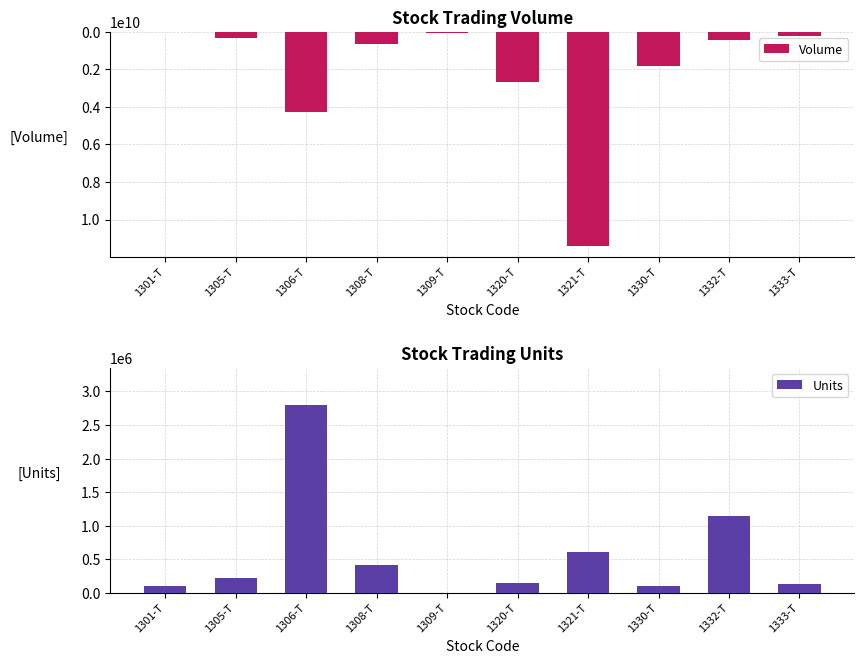

At which category is the sum across all series the highest?

1321-T